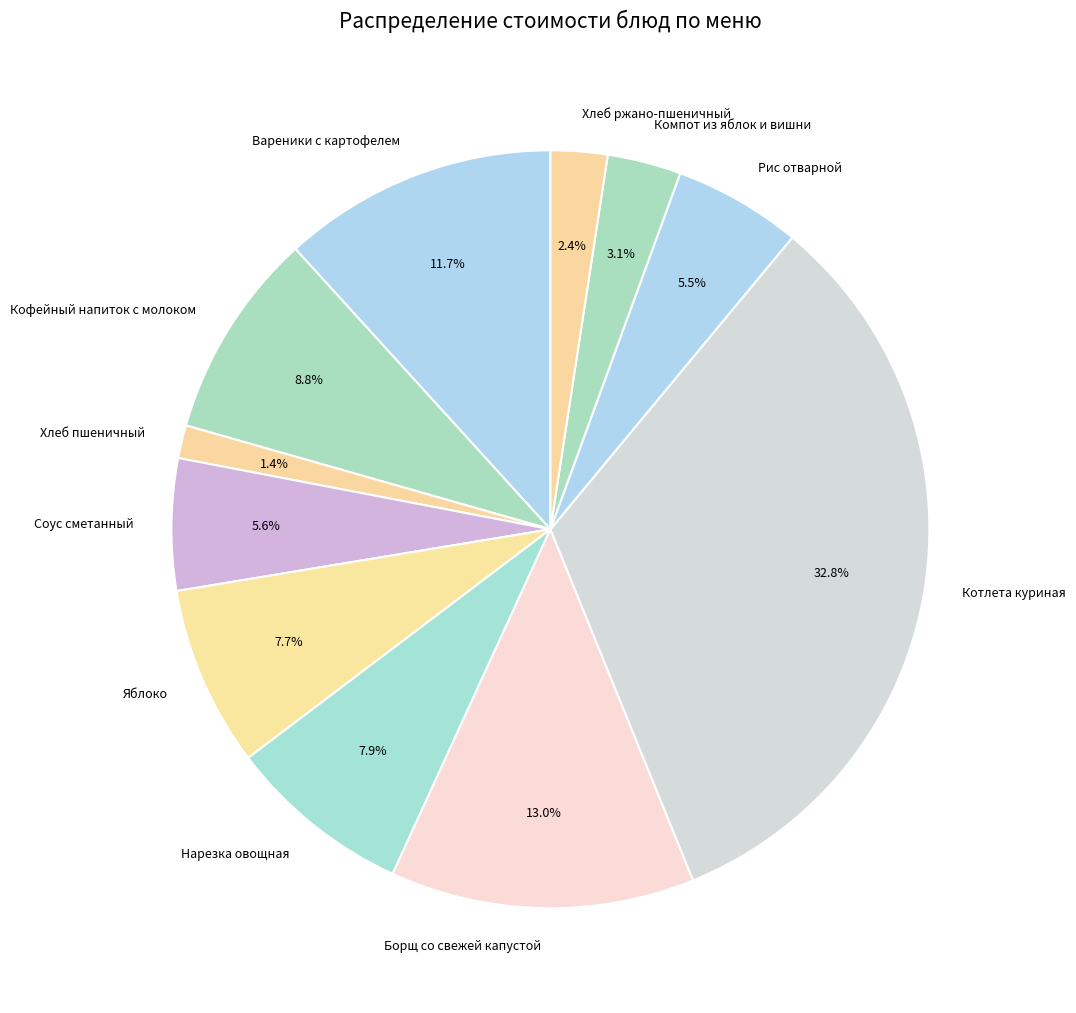

What percentage is the Компот из яблок и вишни slice, to the nearest percent?

3%